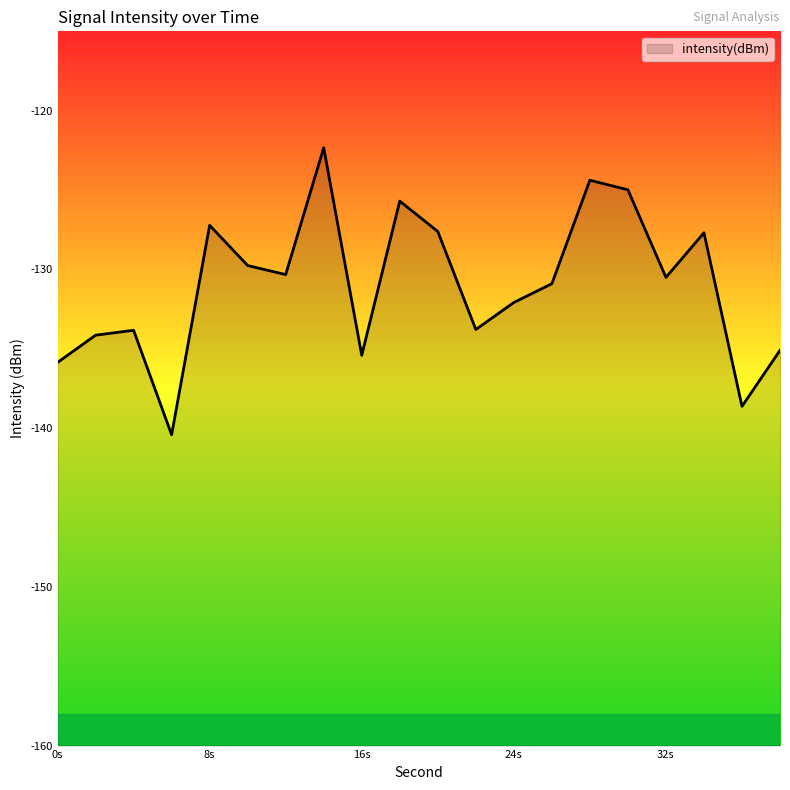

Does the chart display data point markers on the line(s)?

No